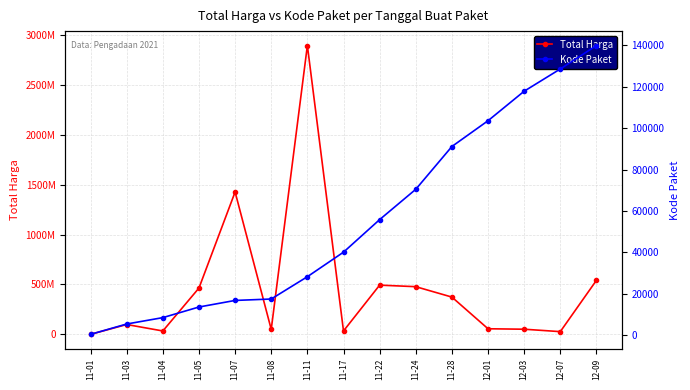

What is the difference between the second highest and second lowest values in the Kode Paket series?

123067